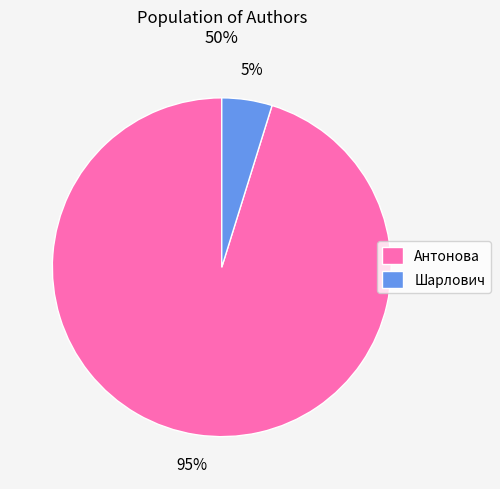

True or false: Антонова accounts for 95% of the total.

True